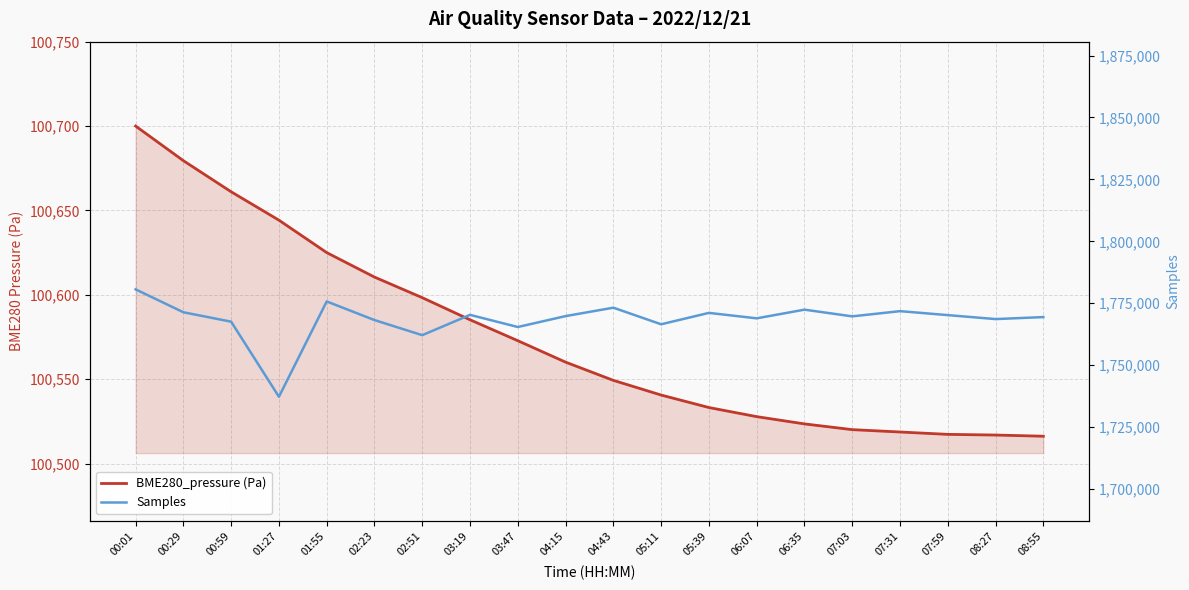

Rank the series by their maximum value, from lowest to highest.

BME280_pressure (Pa), Samples